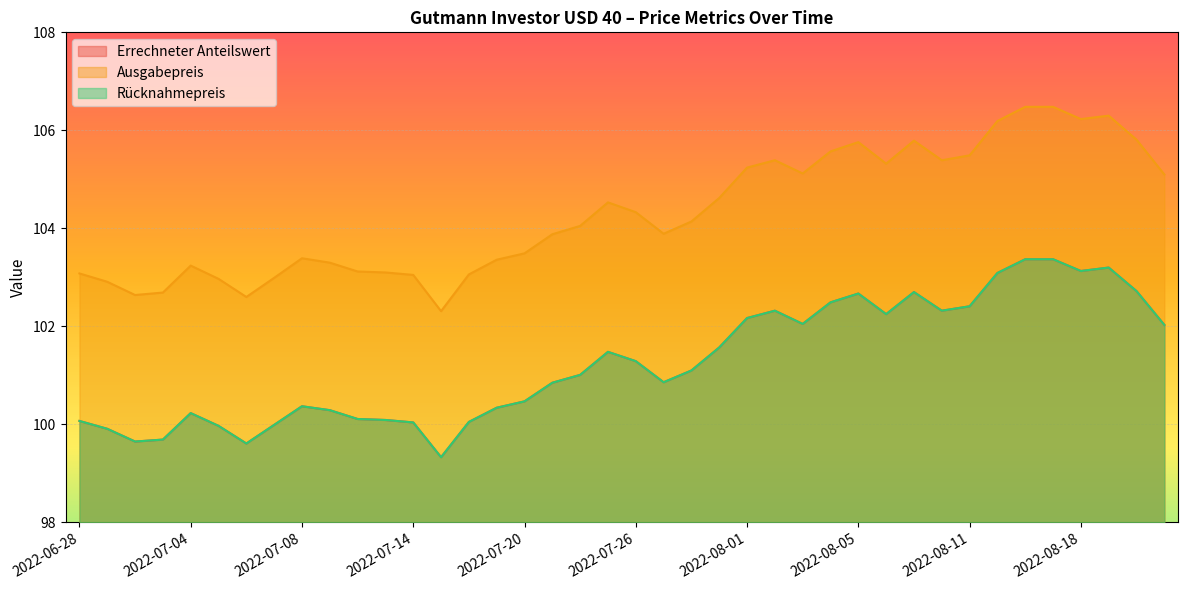

Reading left to right, what are all the values shown in this chart?

Errechneter Anteilswert: 100.1	99.9	99.7	99.7	100.2	100.0	99.6	100.0	100.4	100.3	100.1	100.1	100.0	99.3	100.0	100.3	100.5	100.8	101.0	101.5	101.3	100.9	101.1	101.6	102.2	102.3	102.0	102.5	102.7	102.2	102.7	102.3	102.4	103.1	103.4	103.4	103.1	103.2	102.7	102.0
Ausgabepreis: 103.1	102.9	102.6	102.7	103.2	103.0	102.6	103.0	103.4	103.3	103.1	103.1	103.0	102.3	103.1	103.4	103.5	103.9	104.0	104.5	104.3	103.9	104.1	104.6	105.2	105.4	105.1	105.6	105.8	105.3	105.8	105.4	105.5	106.2	106.5	106.5	106.2	106.3	105.8	105.1
Rücknahmepreis: 100.1	99.9	99.7	99.7	100.2	100.0	99.6	100.0	100.4	100.3	100.1	100.1	100.0	99.3	100.0	100.3	100.5	100.8	101.0	101.5	101.3	100.9	101.1	101.6	102.2	102.3	102.0	102.5	102.7	102.2	102.7	102.3	102.4	103.1	103.4	103.4	103.1	103.2	102.7	102.0